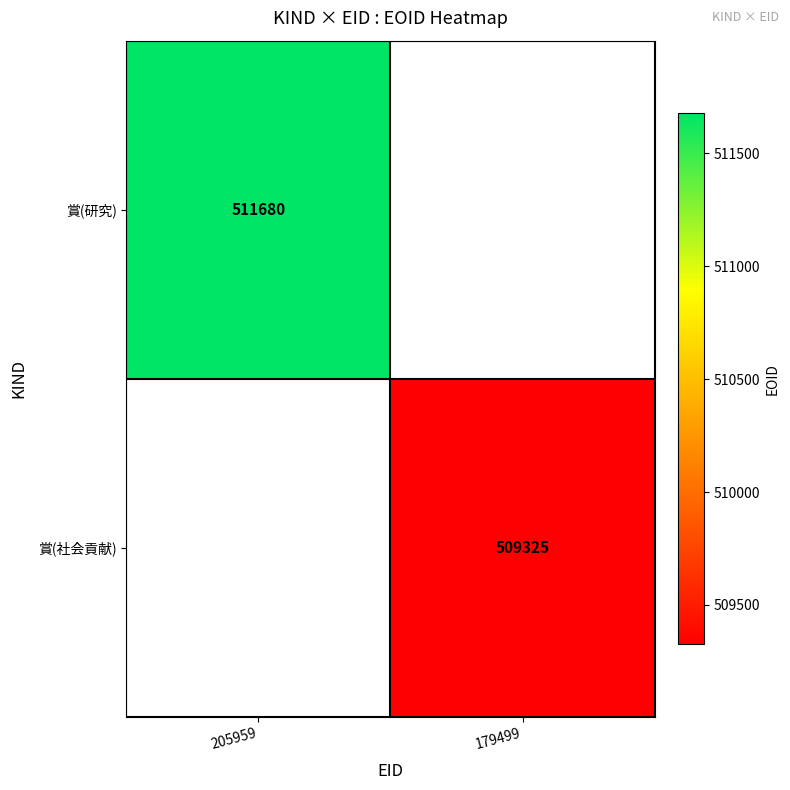

True or false: 賞(社会貢献) has a value of 509325 at 179499.

True